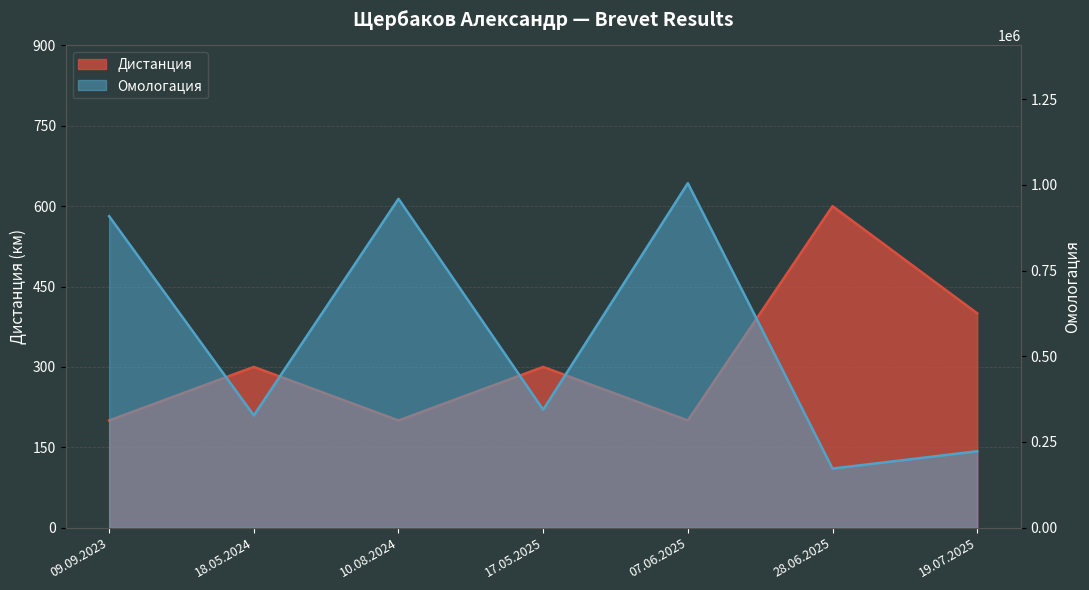

What is the lowest value of the Дистанция series?

200